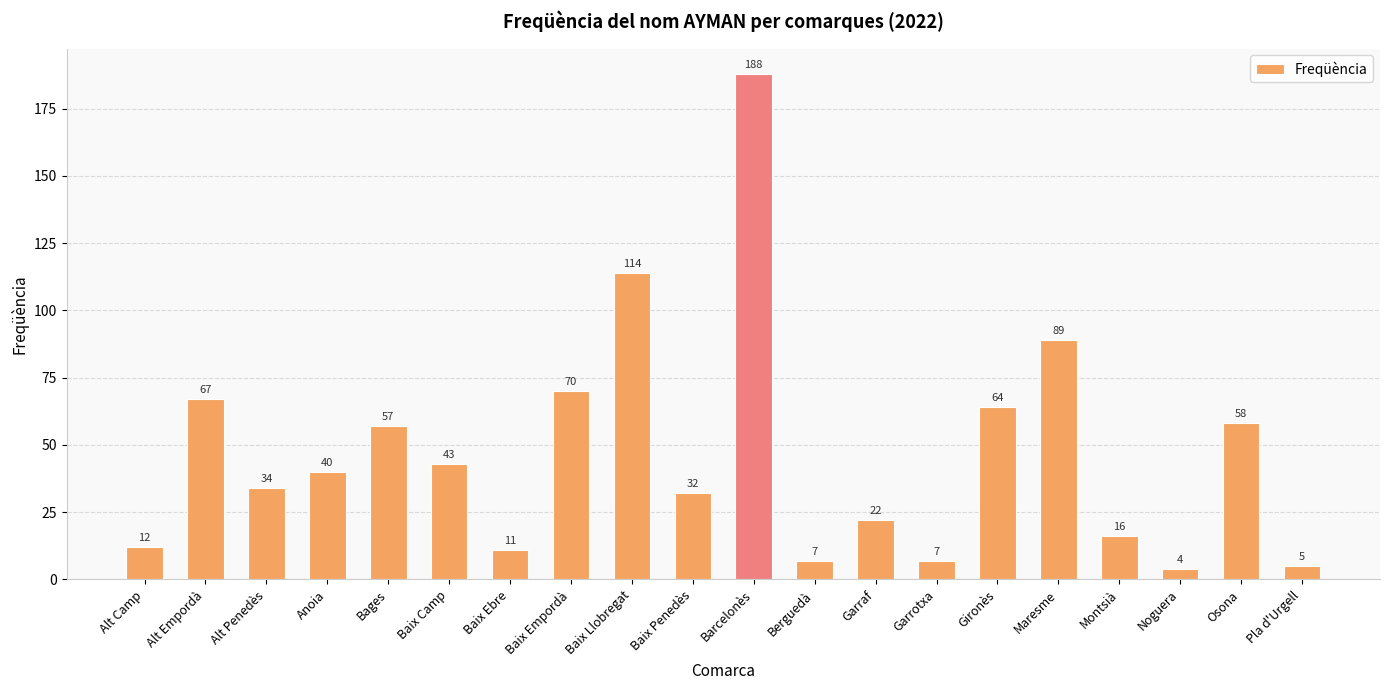

The chart shows a value of 70 at Baix Empordà. True or false?

True